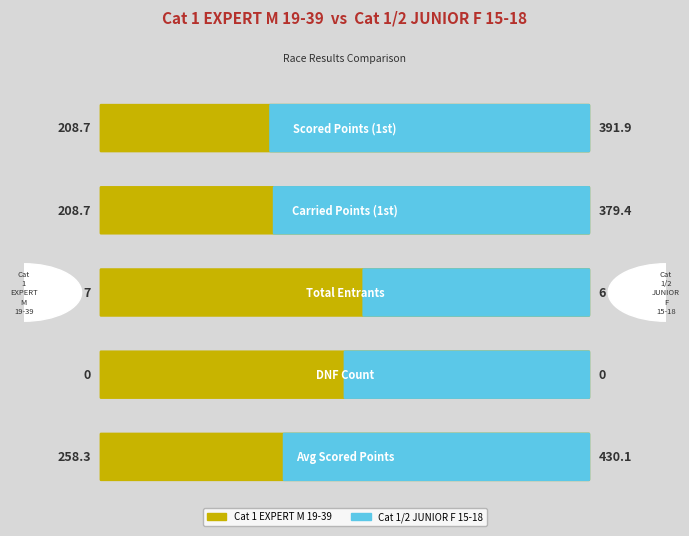

Between 2 and 3, which is larger?

2